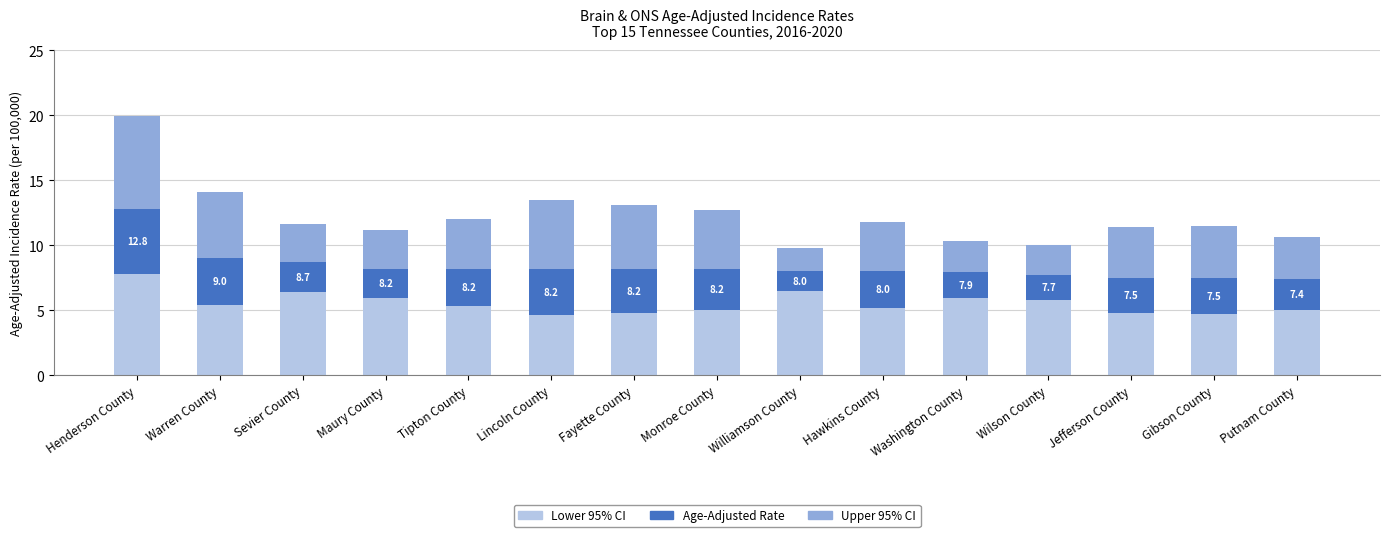

What is the sum of all Lower 95% CI values?

83.1